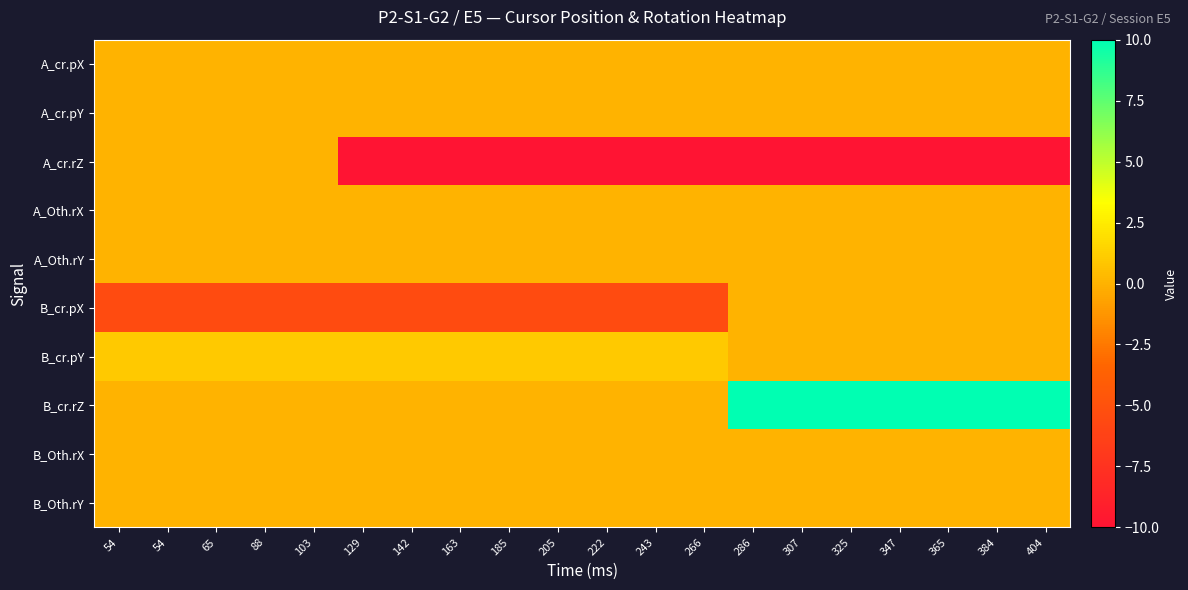

Which series changed the most between 222 and 384?

B_cr.rZ